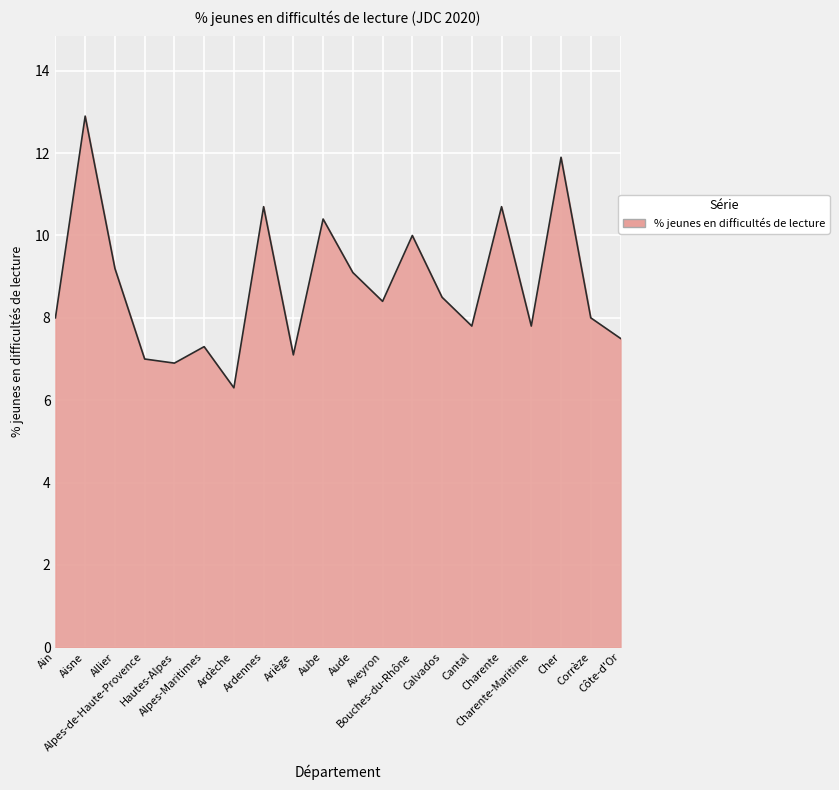

What is the difference between the maximum and minimum values?

6.6